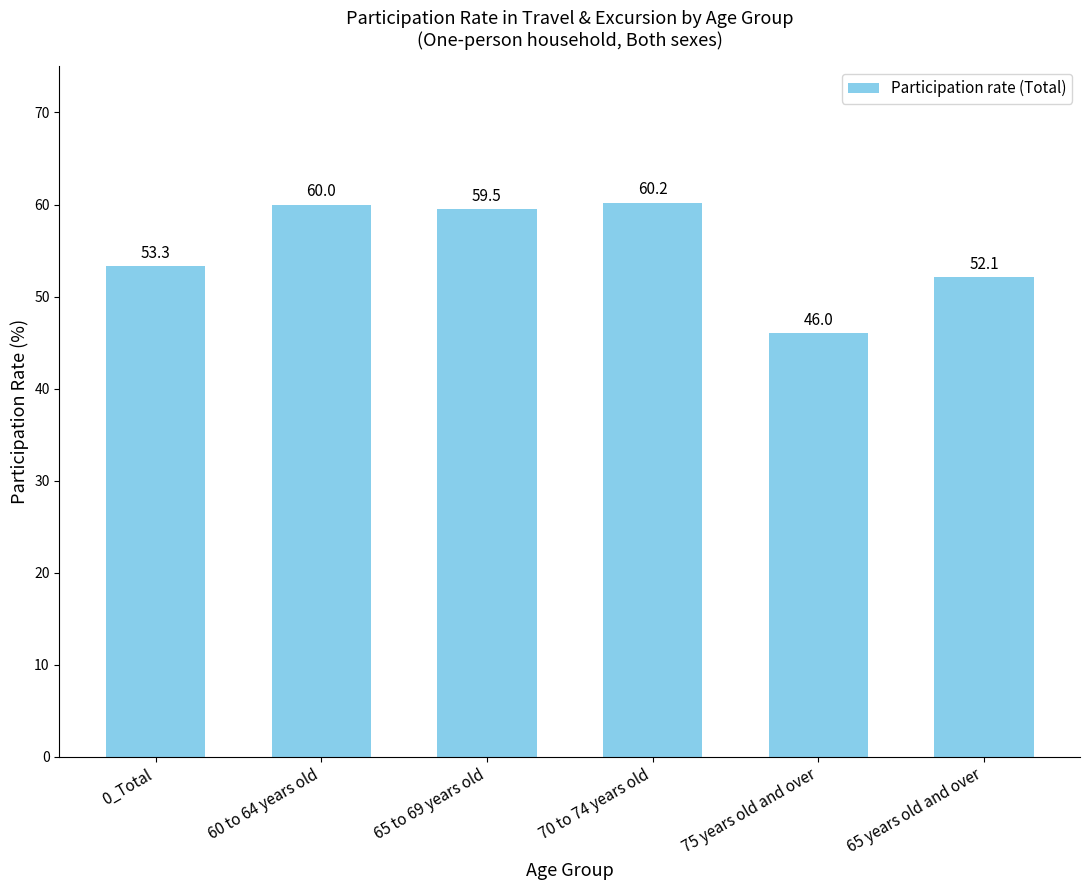

At which label does the data first exceed 59?

60 to 64 years old